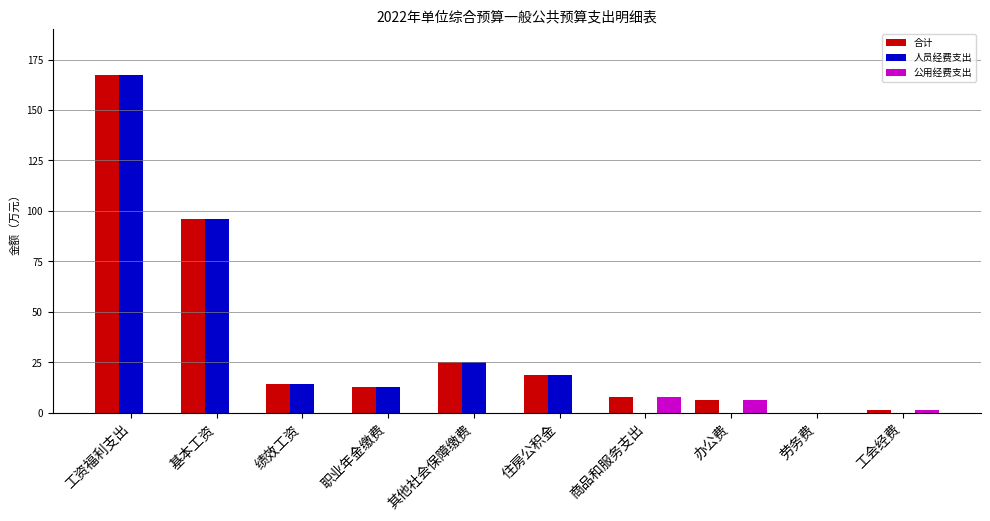

How many groups of bars are there?

10